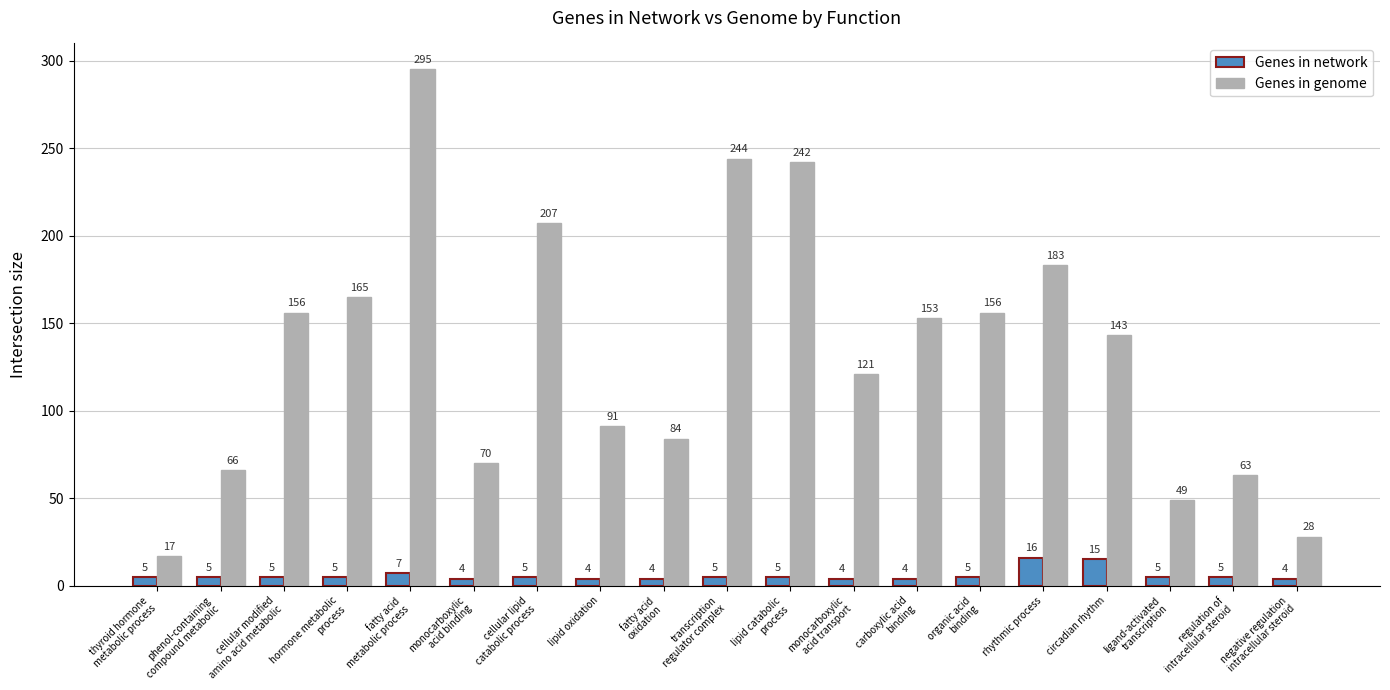

What position from the right is transcription
regulator complex?

10